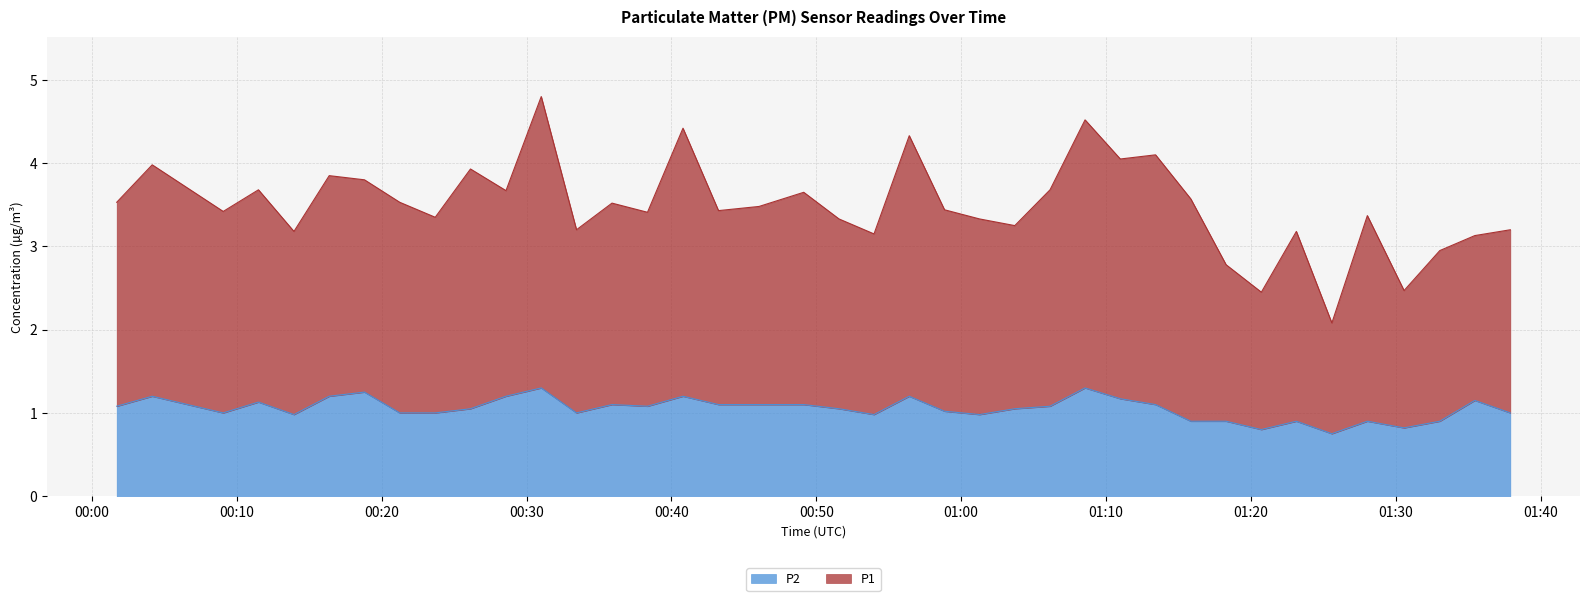

What is the maximum value for P2?

1.3